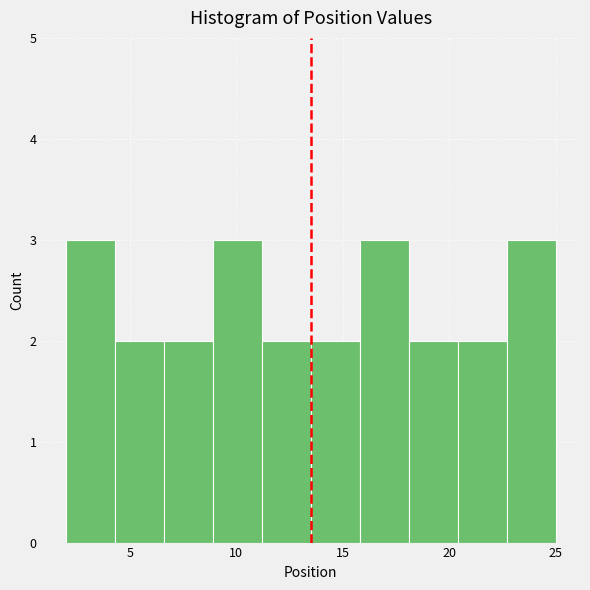

What is the height of the bar covering 8.9 to 11.2 on the x-axis? Neither the bar edges nor the heights are printed on the chart, so give them approximately, as read against the axes.

3